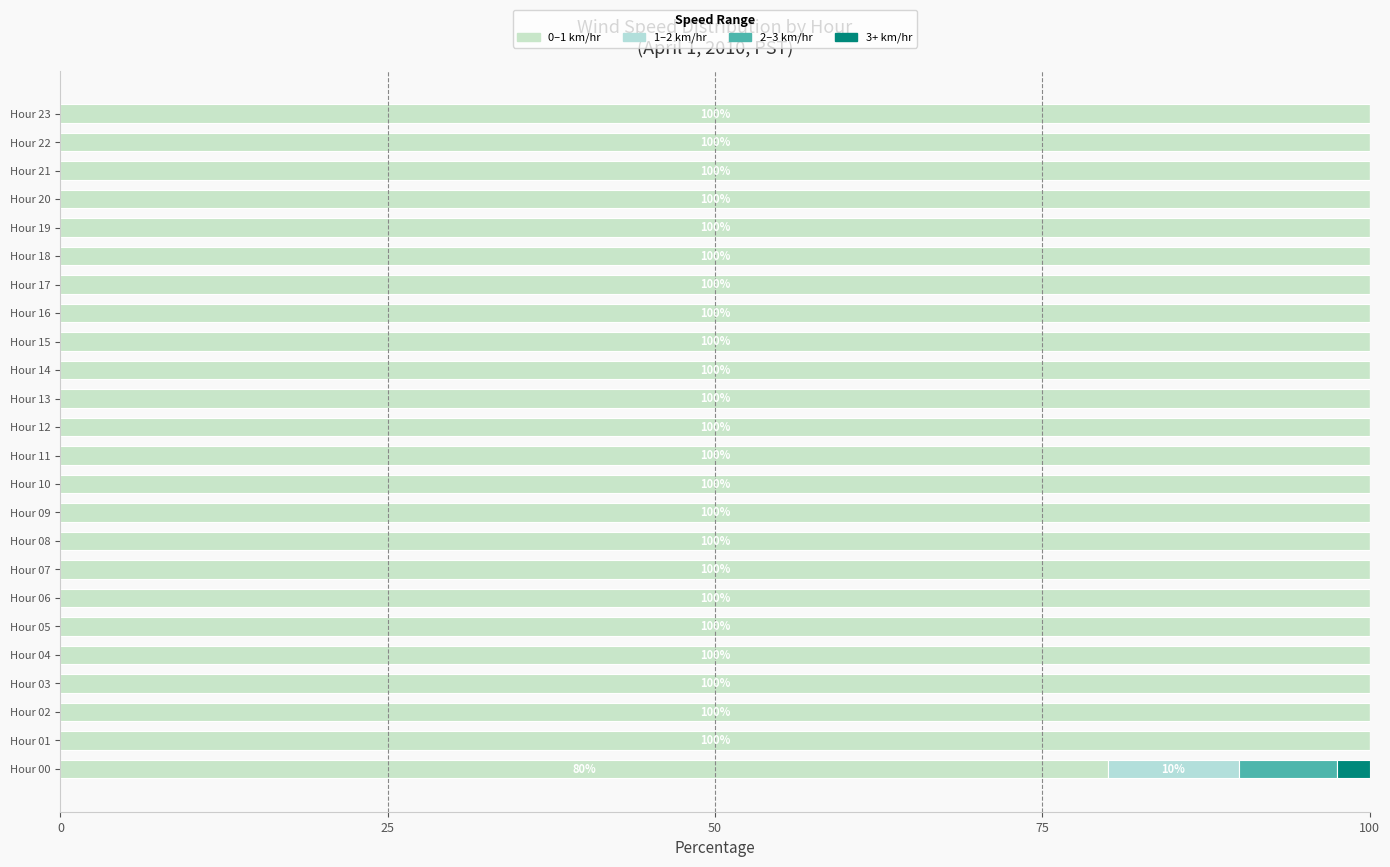

How many series are shown in this chart?

4